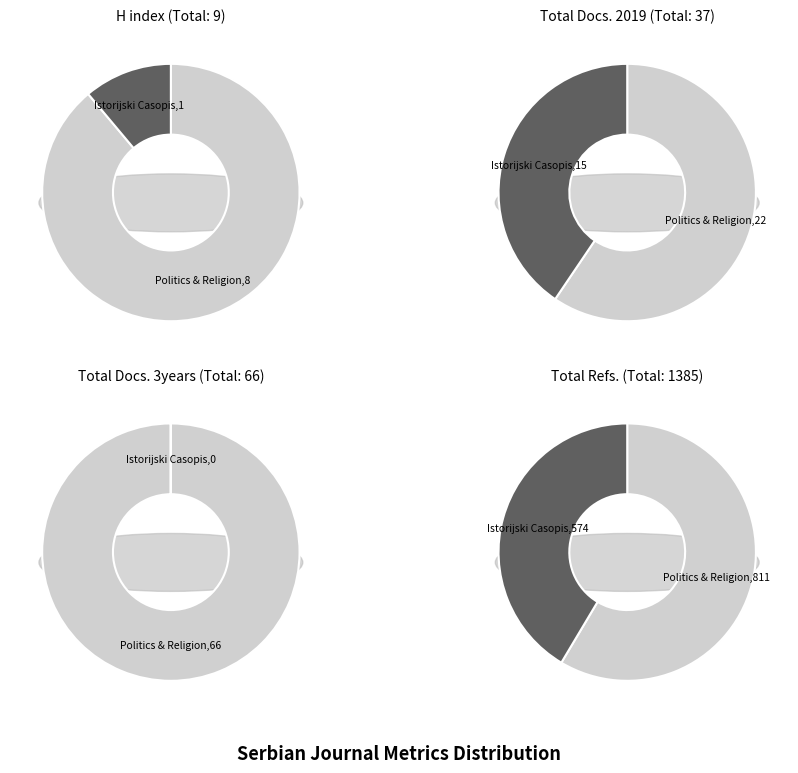

To the nearest percent, what is the difference between the largest and smallest slice percentages?

17%